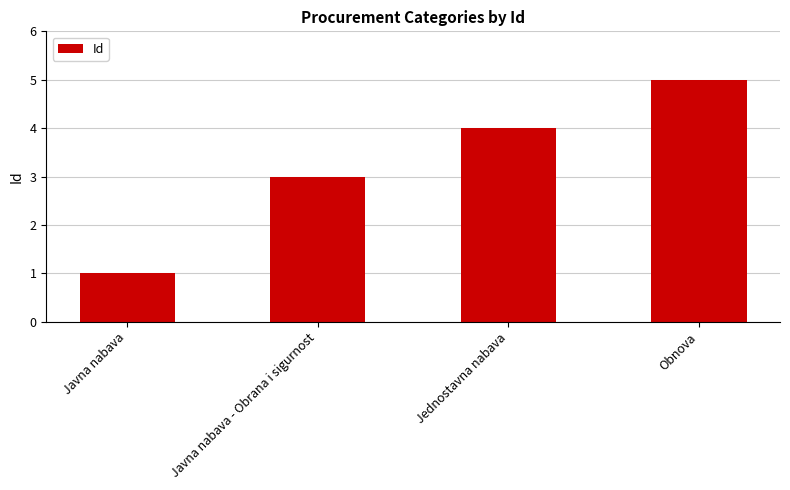

Reading right to left, what are all the values shown in this chart?

Obnova=5	Jednostavna nabava=4	Javna nabava - Obrana i sigurnost=3	Javna nabava=1